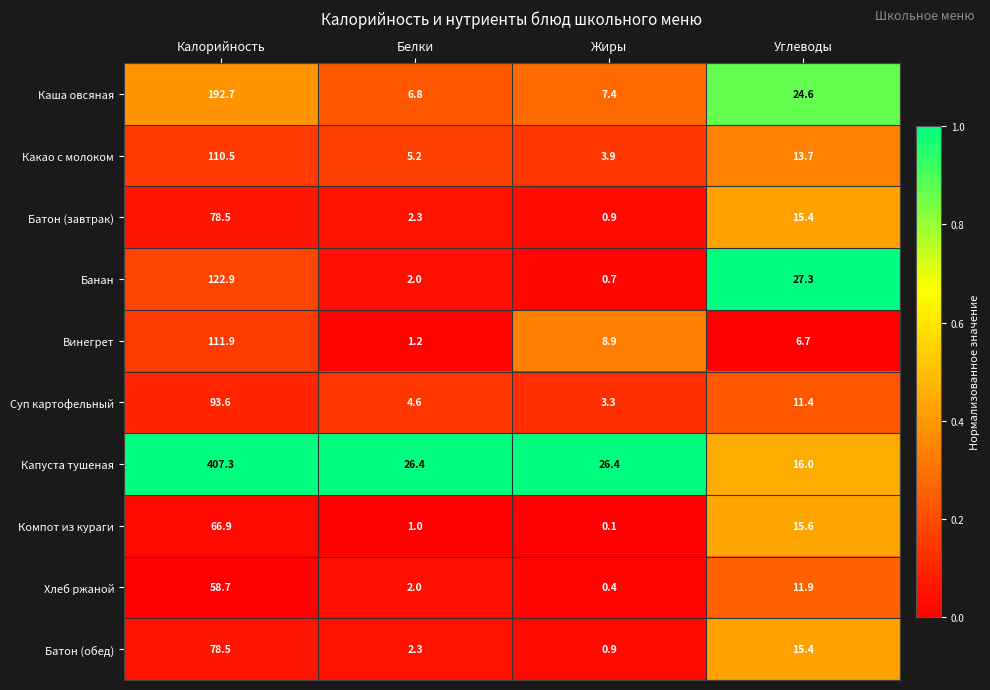

What is the minimum value for Банан?

0.7